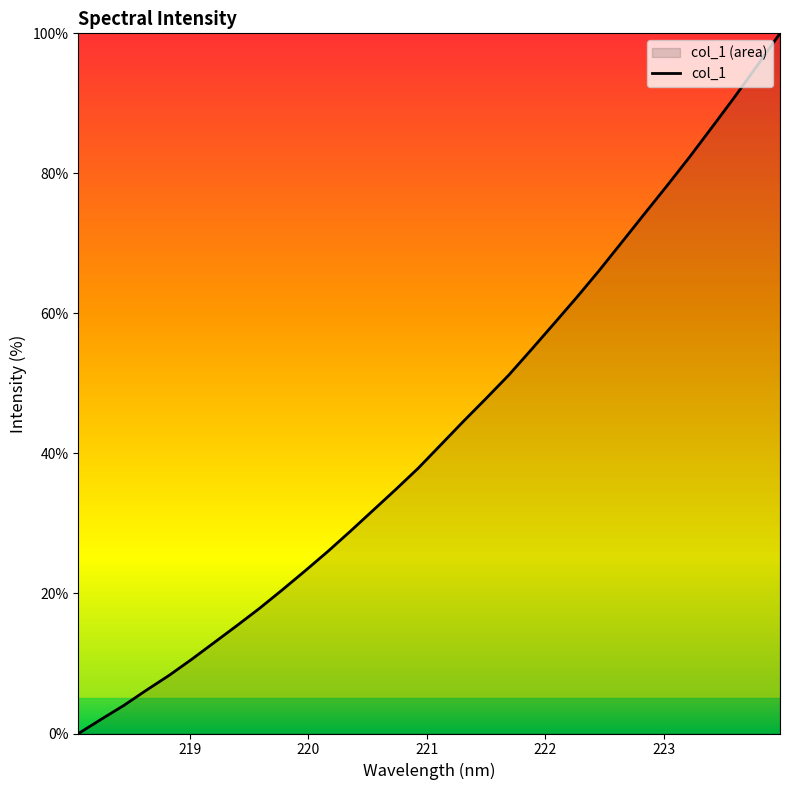

How many data points does each series have?

32